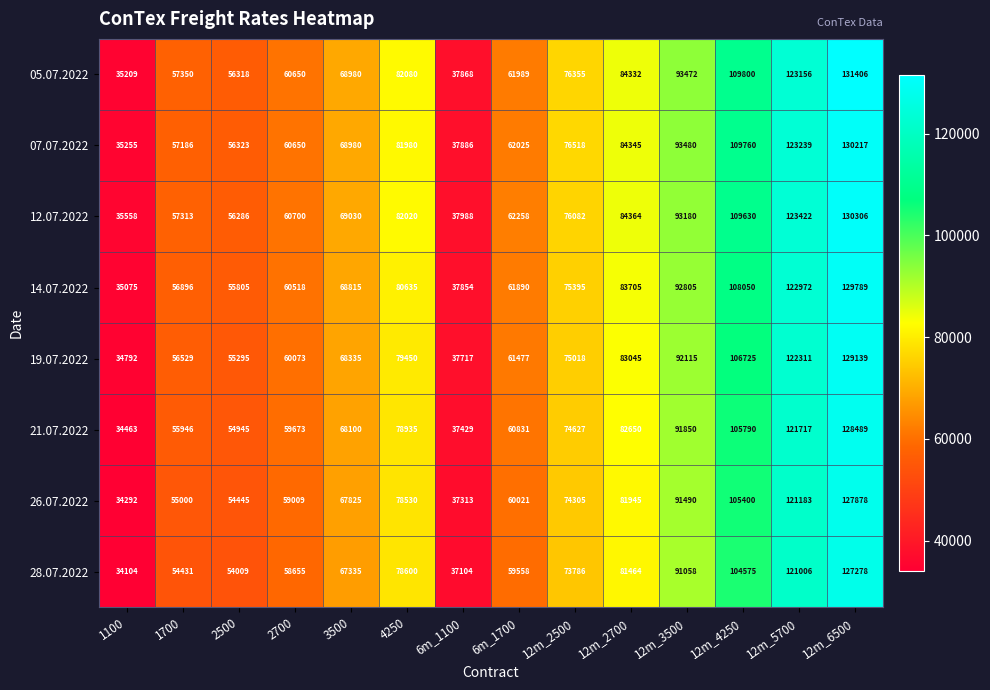

How many distinct data groups are displayed?

8